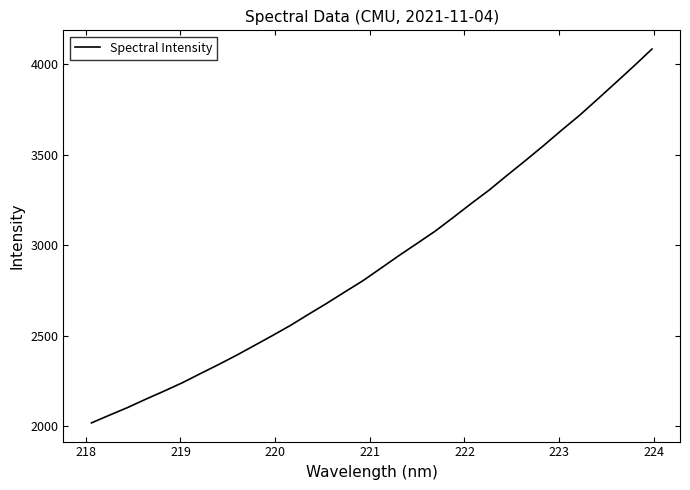

What is the maximum value shown in the chart?

4084.7